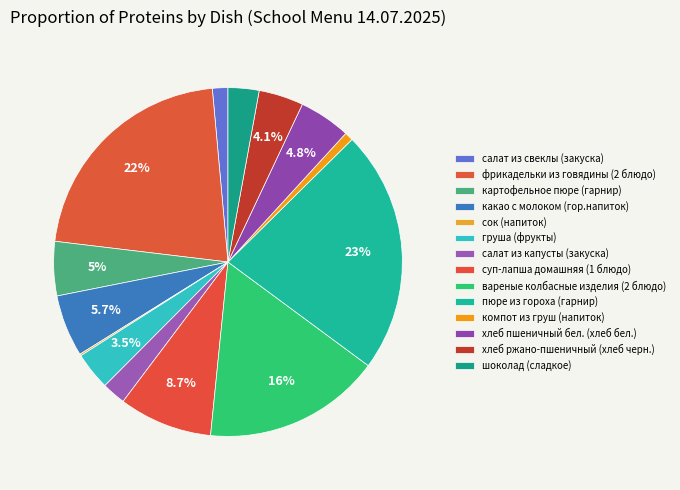

Is there any slice that represents more than half of the pie?

No